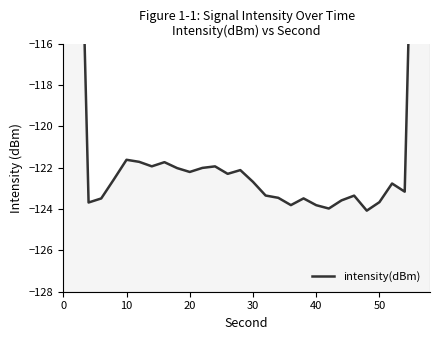

How many series are shown in this chart?

1